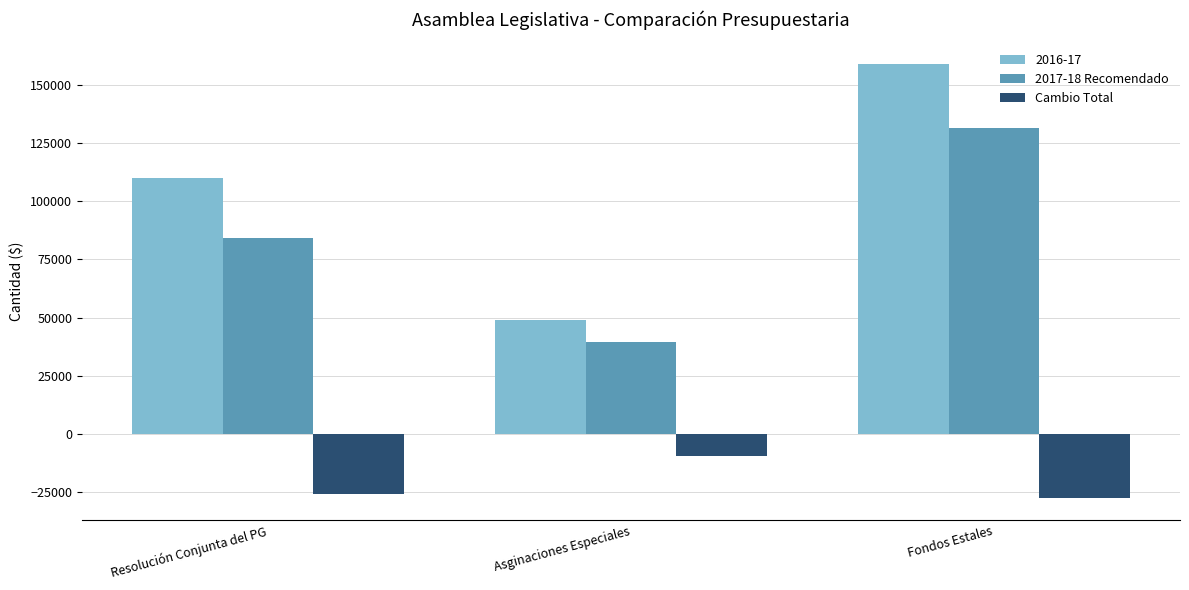

Are the bars horizontal?

No